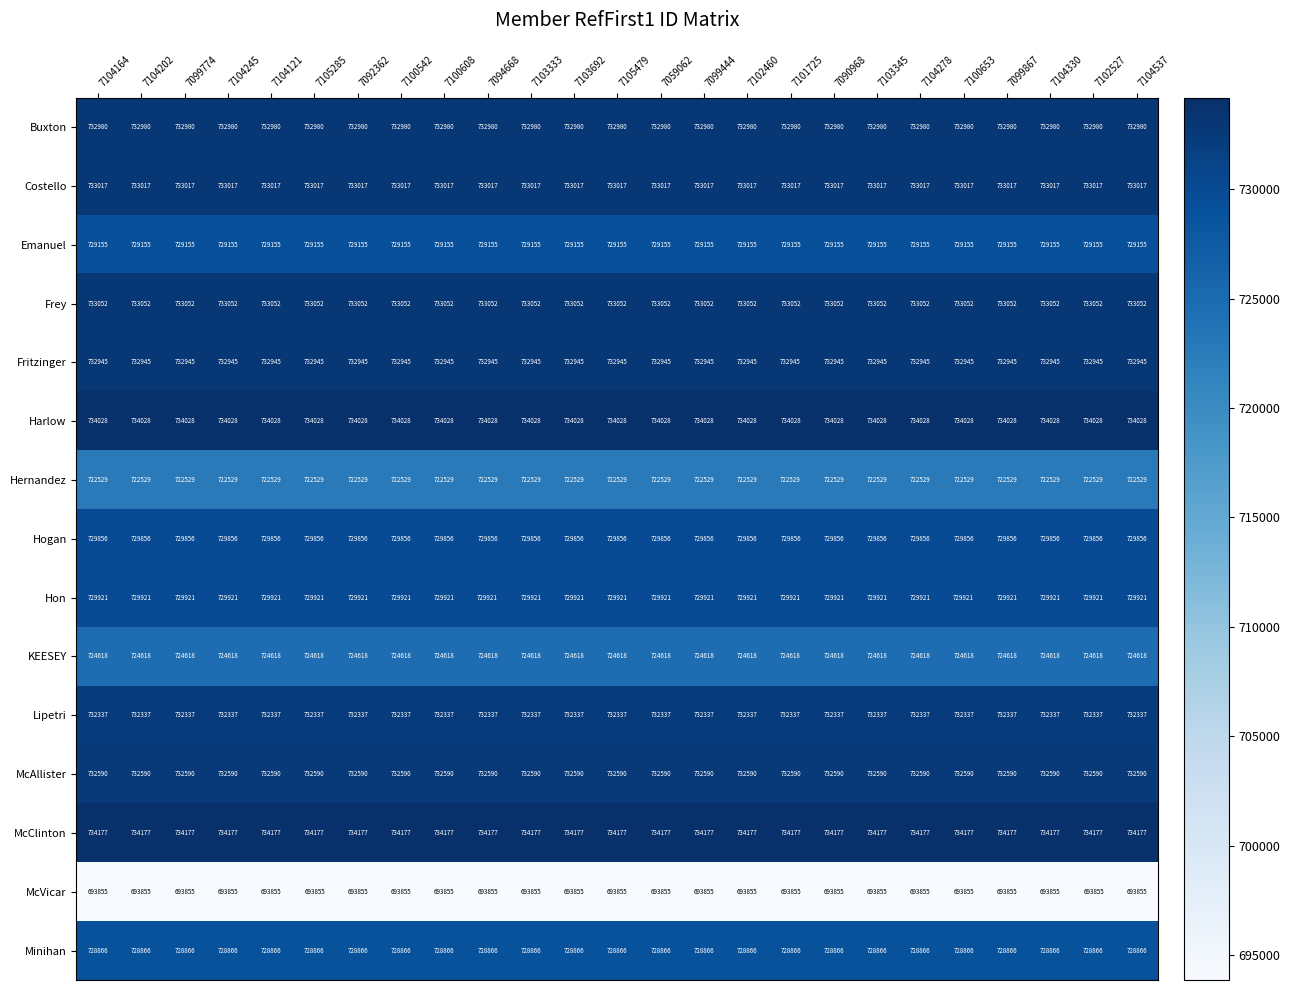

The value of Costello at 7102527 is 733017. True or false?

True